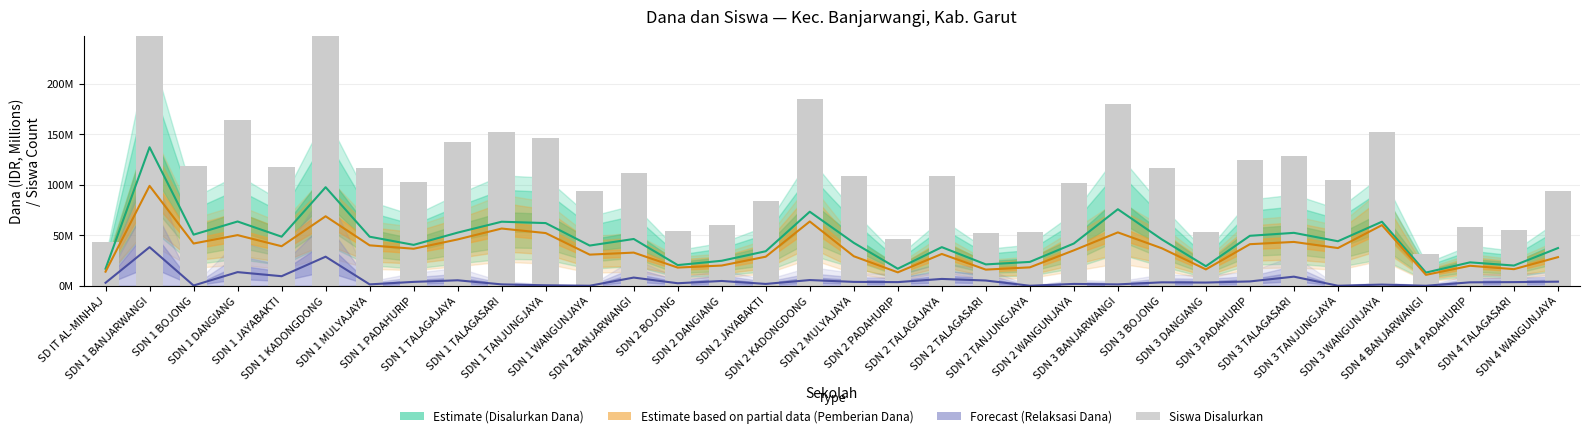

What is the change in value from SDN 2 TANJUNGJAYA to SDN 4 PADAHURIP?

+5